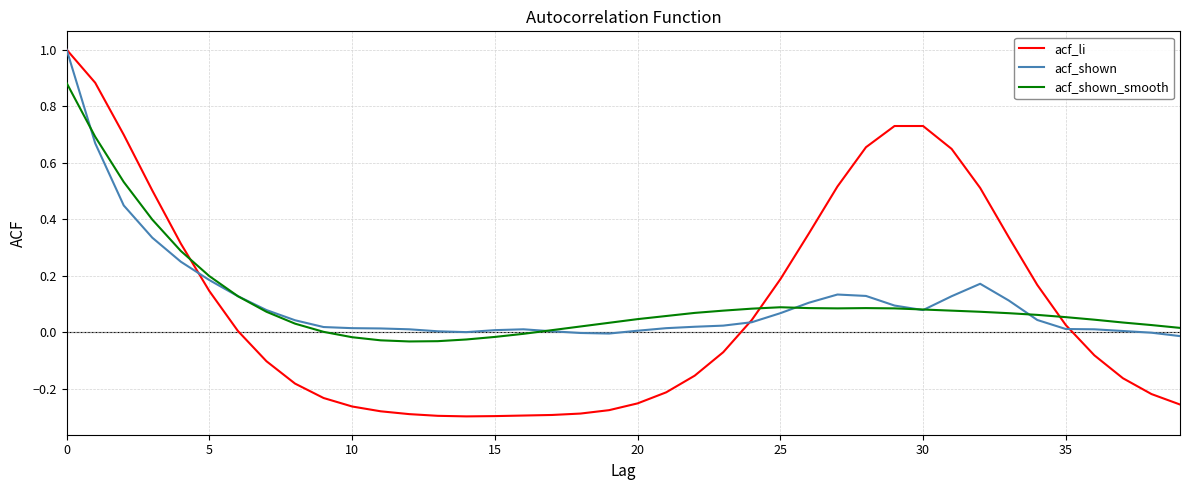

What is the greatest value displayed?

1.0